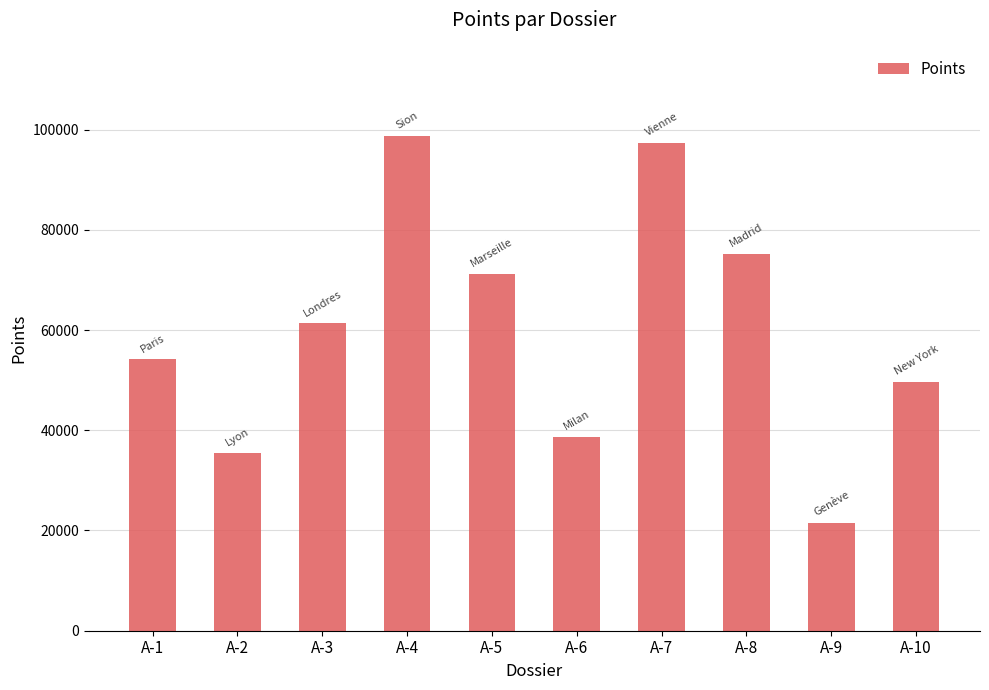

Is it true that the value at A-6 is 38741?

True